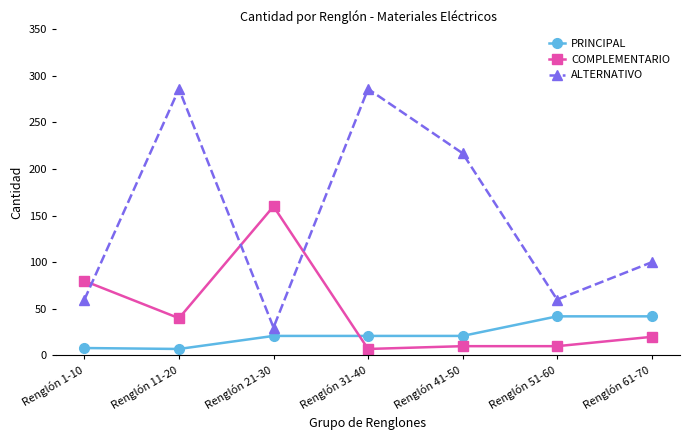

What is the difference between the second highest and minimum values in the COMPLEMENTARIO series?

73